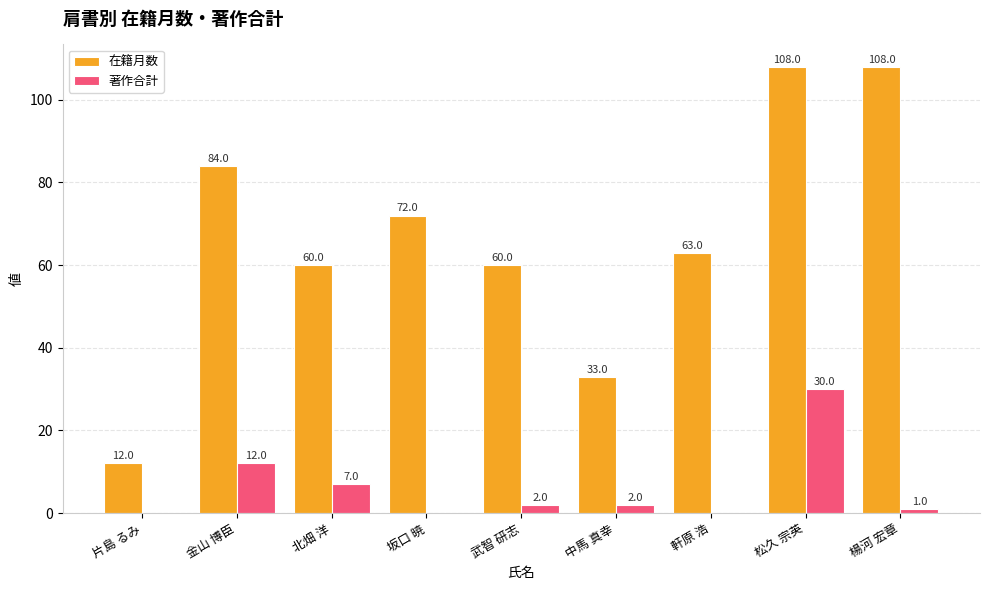

Which series has the largest total across all categories?

在籍月数